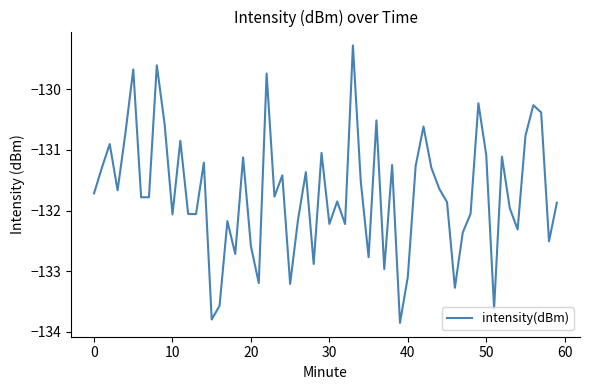

What is the difference between the maximum and minimum values?

4.6